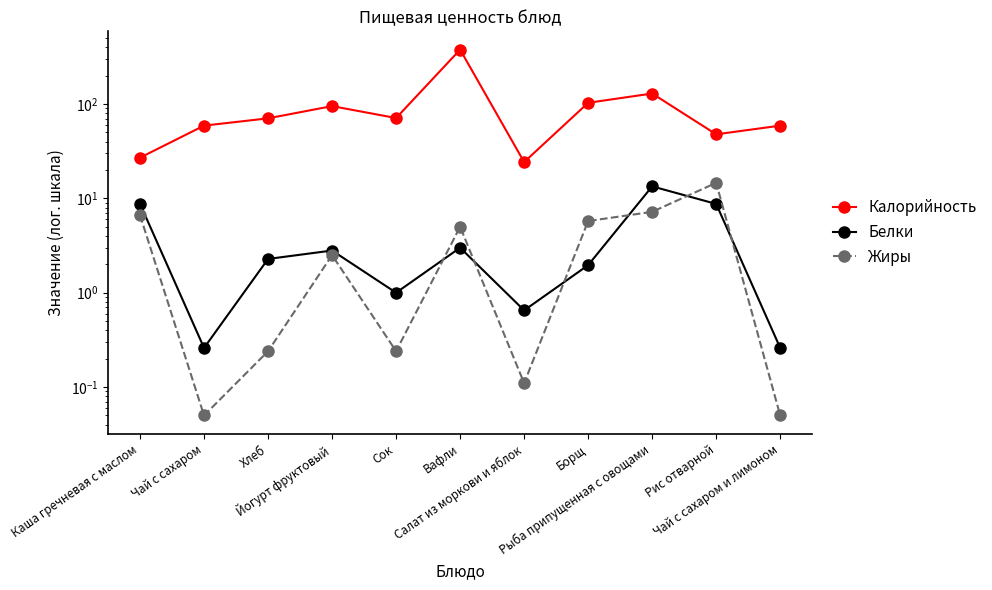

Is this an area chart (filled region under the line)?

No